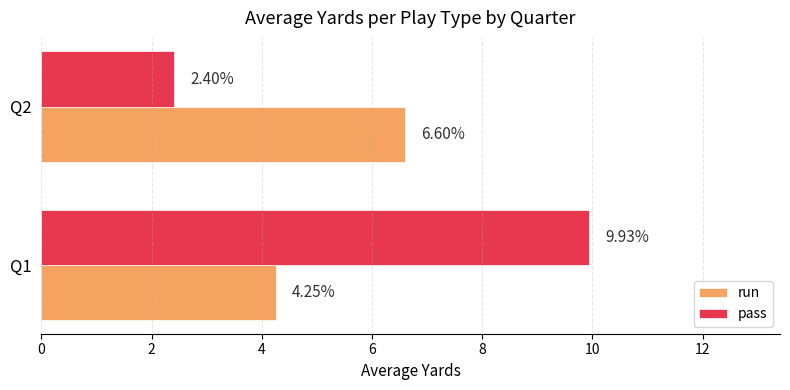

How many data points in run are above 6?

1